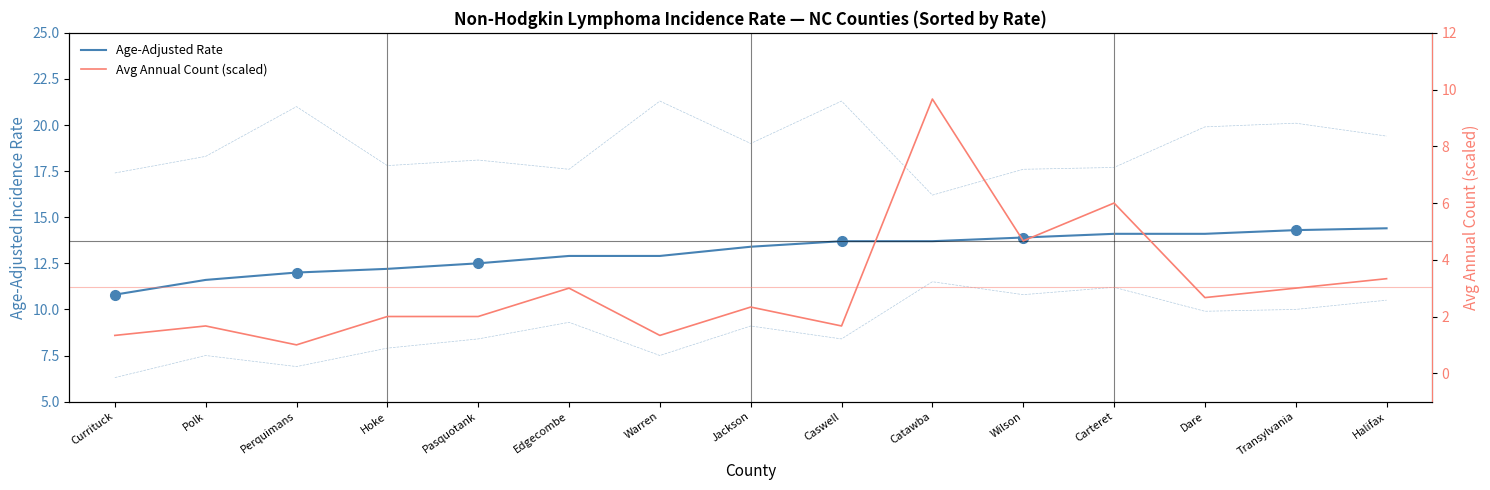

What is the difference between the highest and lowest values at Caswell?

19.6